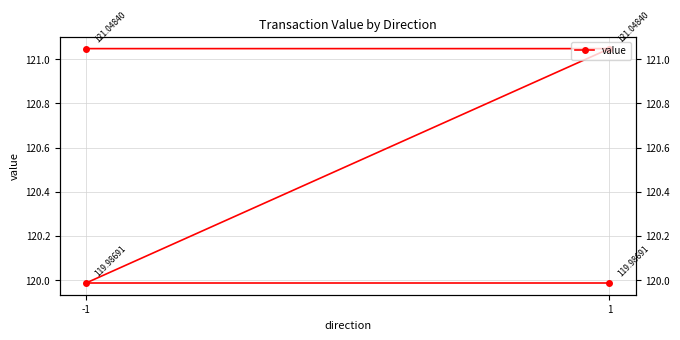

How many values are below 121?

2